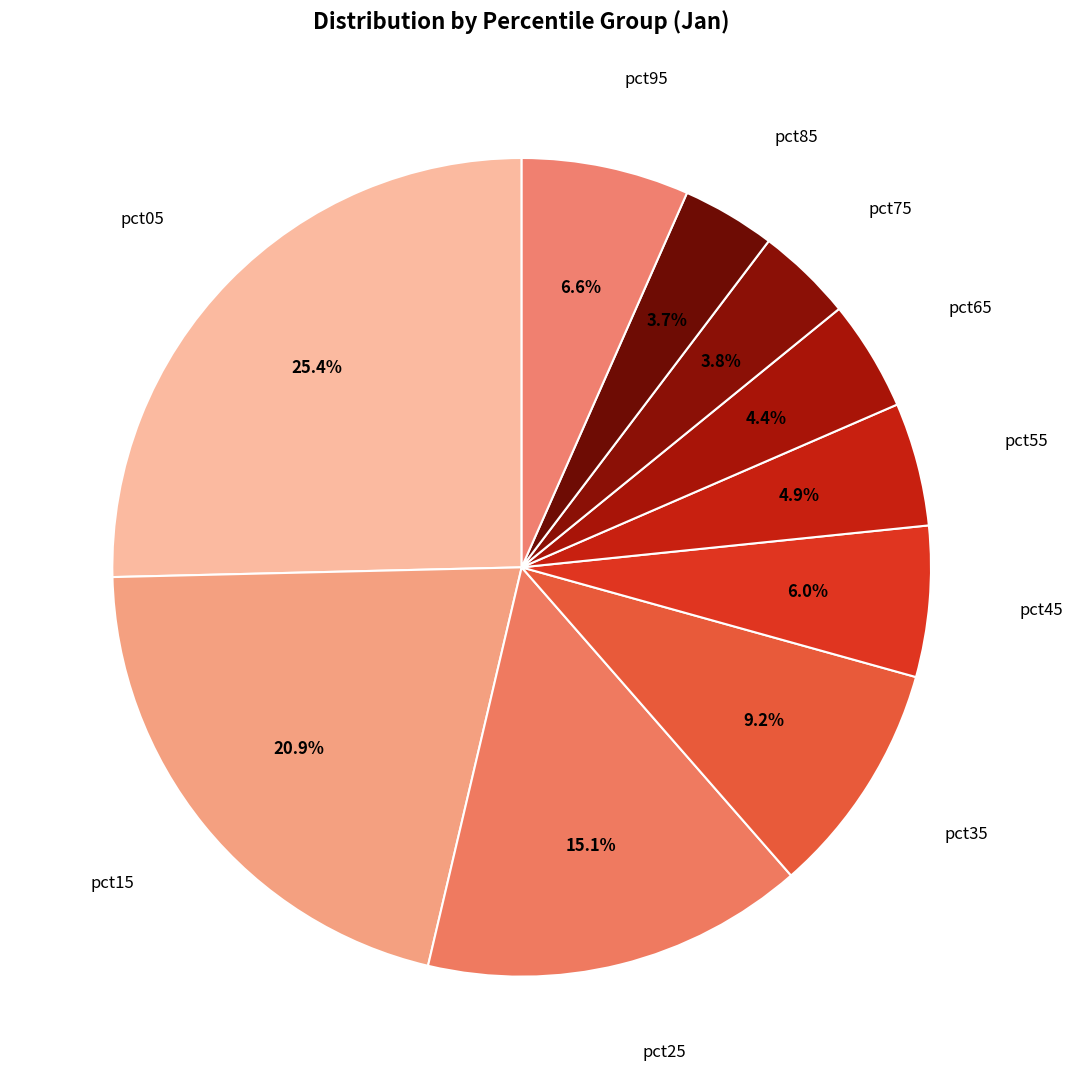

What is the largest slice in the pie chart?

pct05